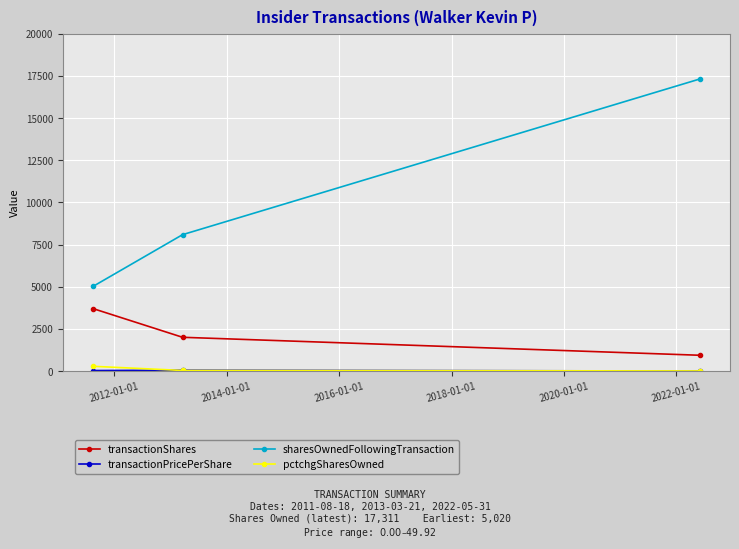

Which series has the largest range (max minus min)?

sharesOwnedFollowingTransaction